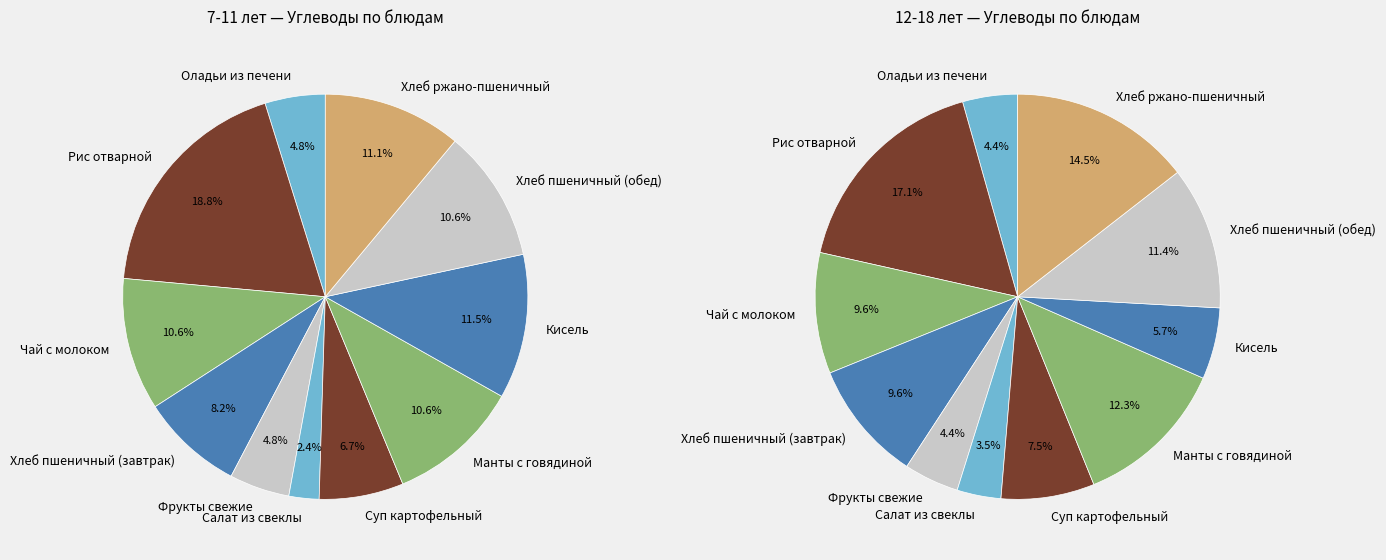

To the nearest percent, what portion does Рис отварной represent?

17%